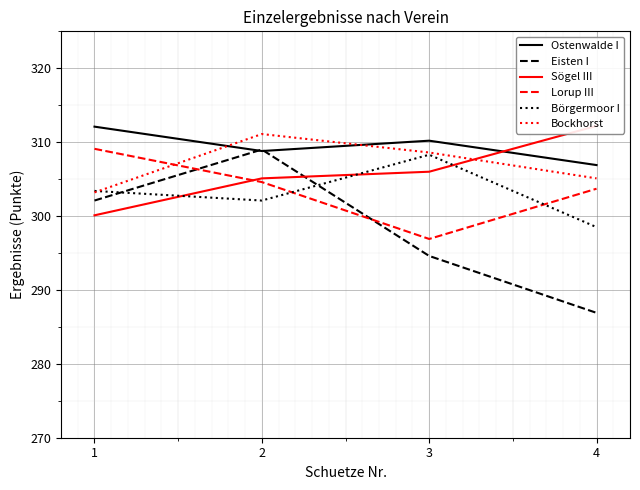

Is the value of Lorup III at 2 greater than the value of Börgermoor I at 1?

Yes